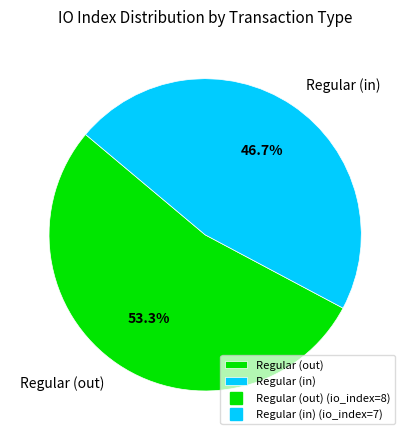

Rank the categories by value from highest to lowest.

Regular (out), Regular (in)